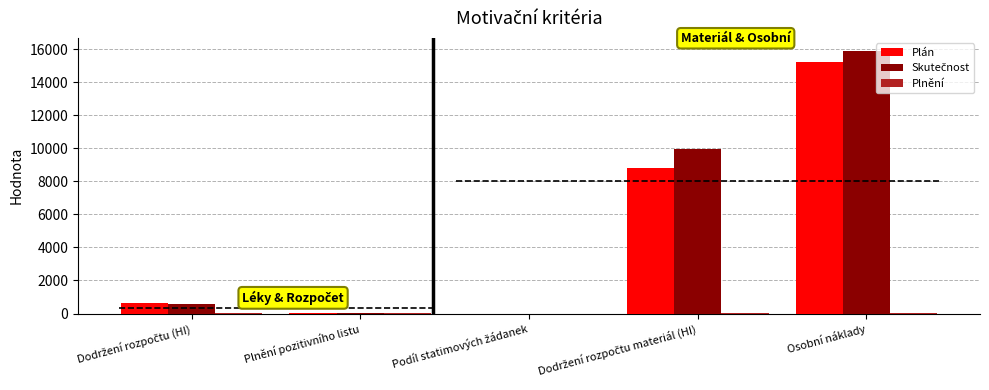

Which label corresponds to the largest value in the chart?

Osobní náklady